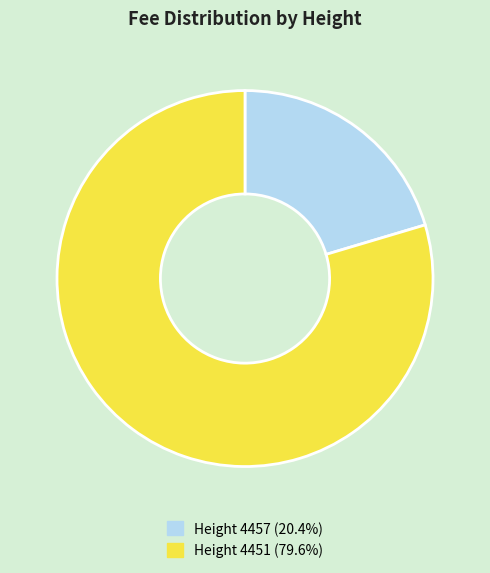

Does any single category account for the majority?

Yes